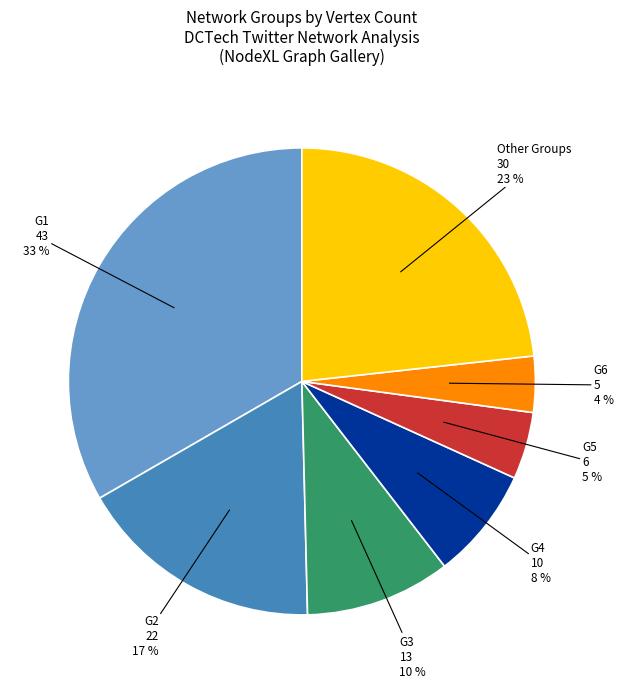

To the nearest percent, what is the average slice percentage?

14%